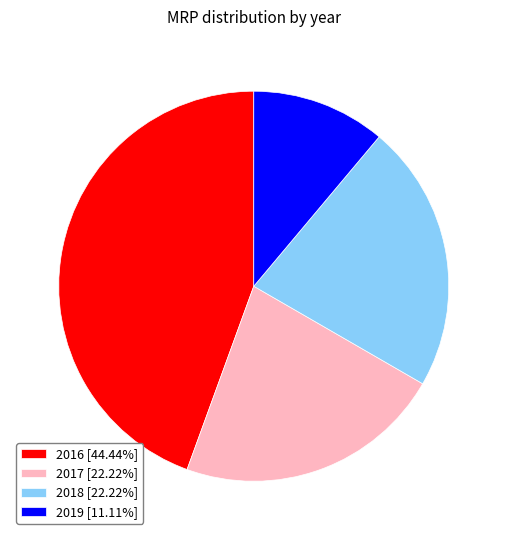

What is the ratio of the value at 2019 [11.11%] to the value at 2017 [22.22%]?

0.5